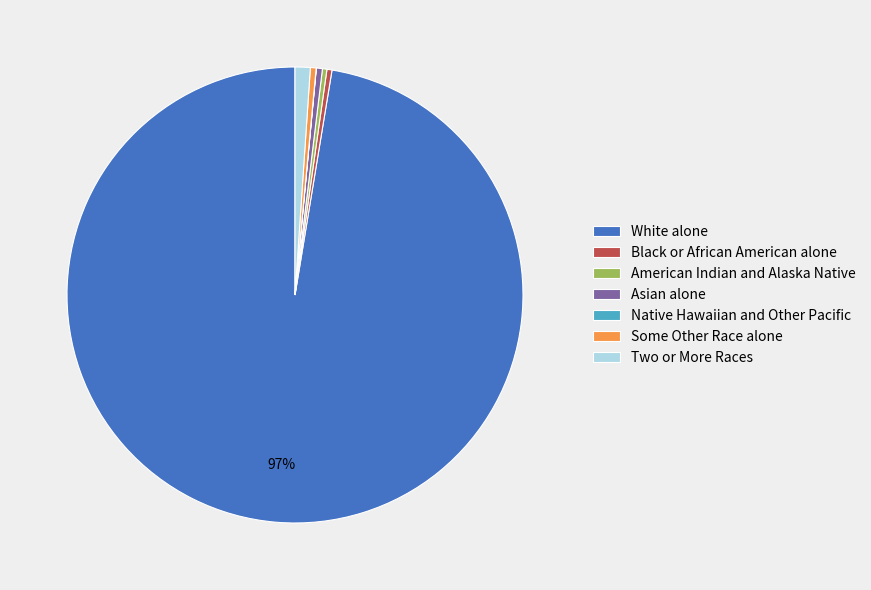

Is it true that Black or African American alone is 5% of the pie?

False